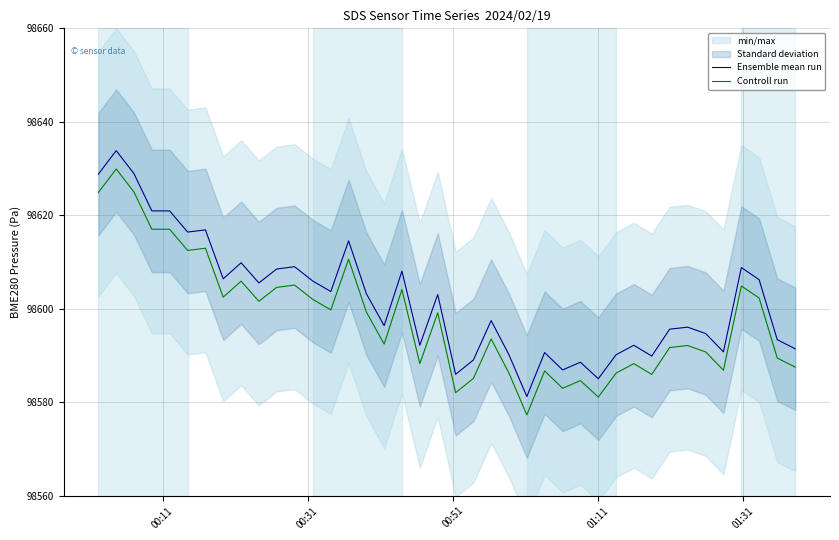

True or false: Ensemble mean run has more than 1 points higher than both neighbors.

True